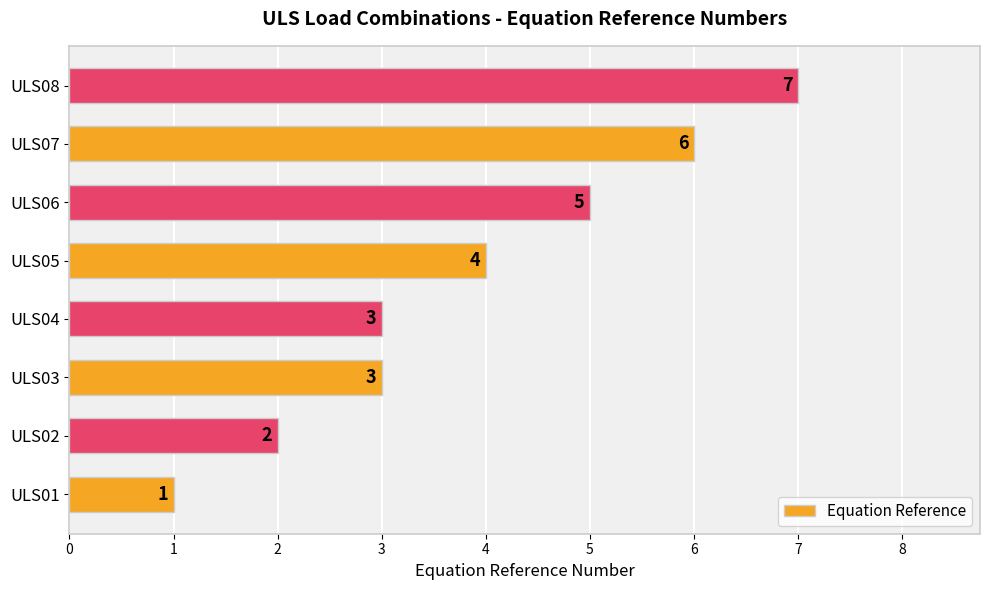

What is the difference between the second highest and minimum values?

5